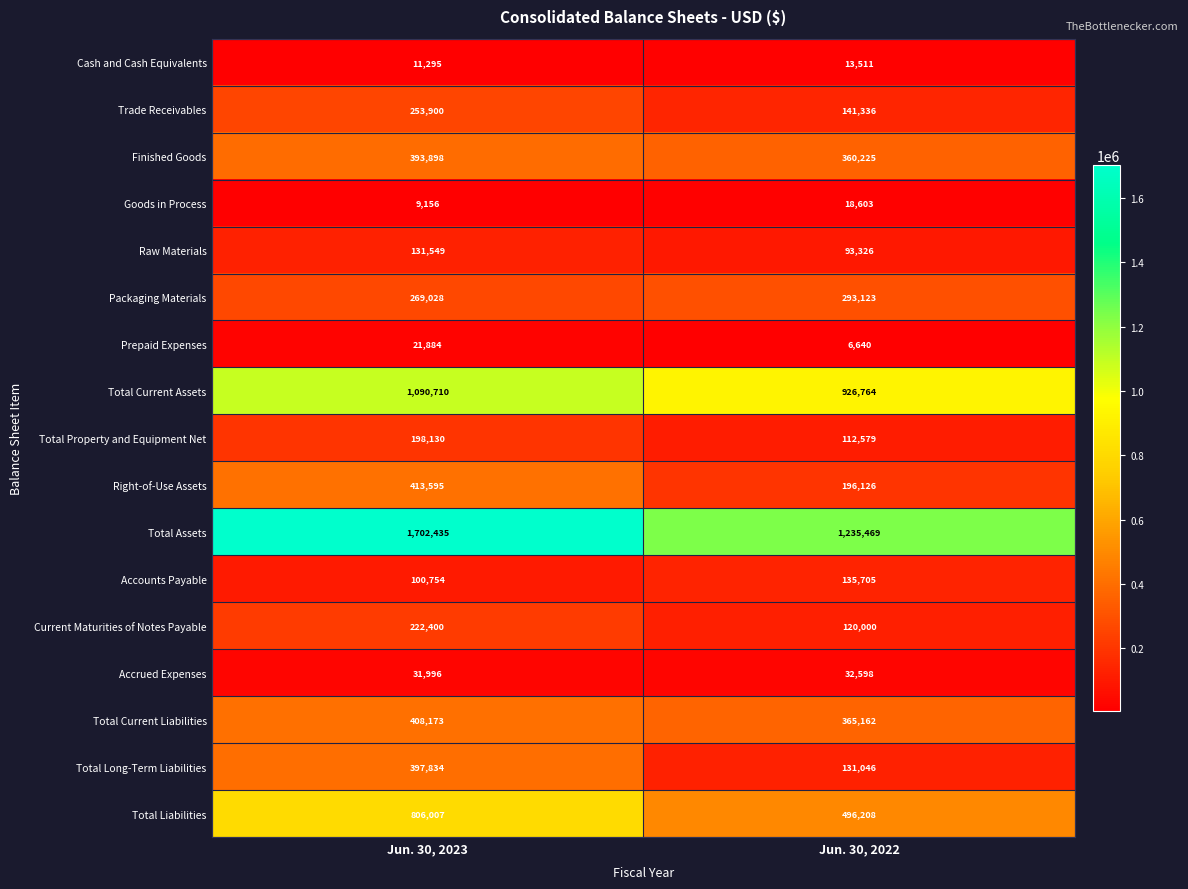

What is the approximate value of Current Maturities of Notes Payable at Jun. 30, 2022, to the nearest 10?

120000